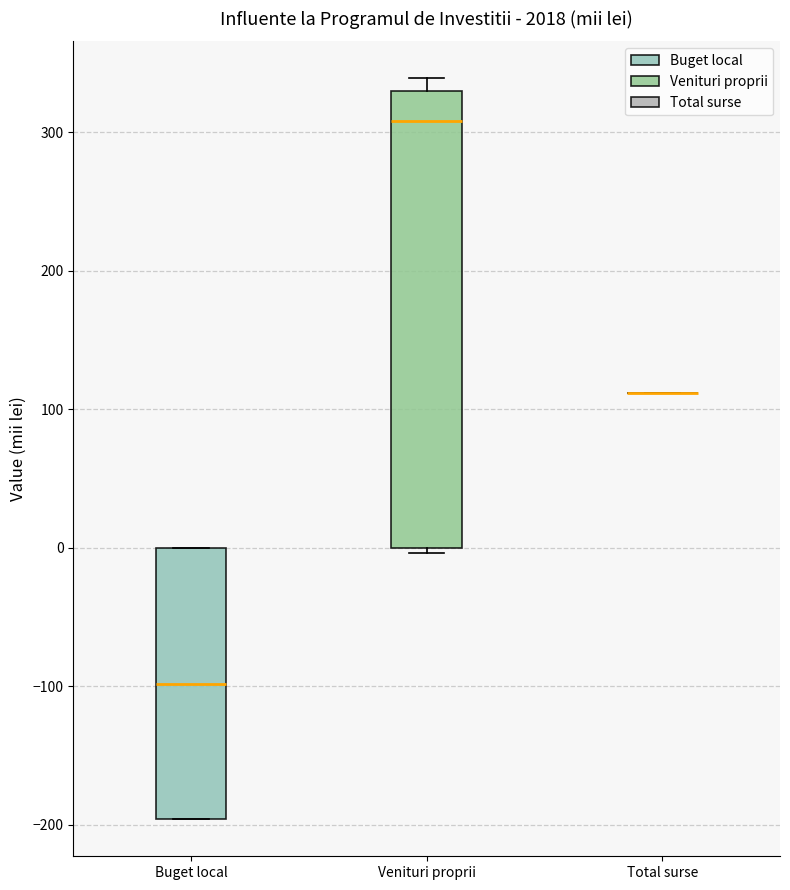

Where is the upper edge of the box for Buget local on the y-axis? The values are not printed on the chart, so give them approximately, as read against the axis.

0